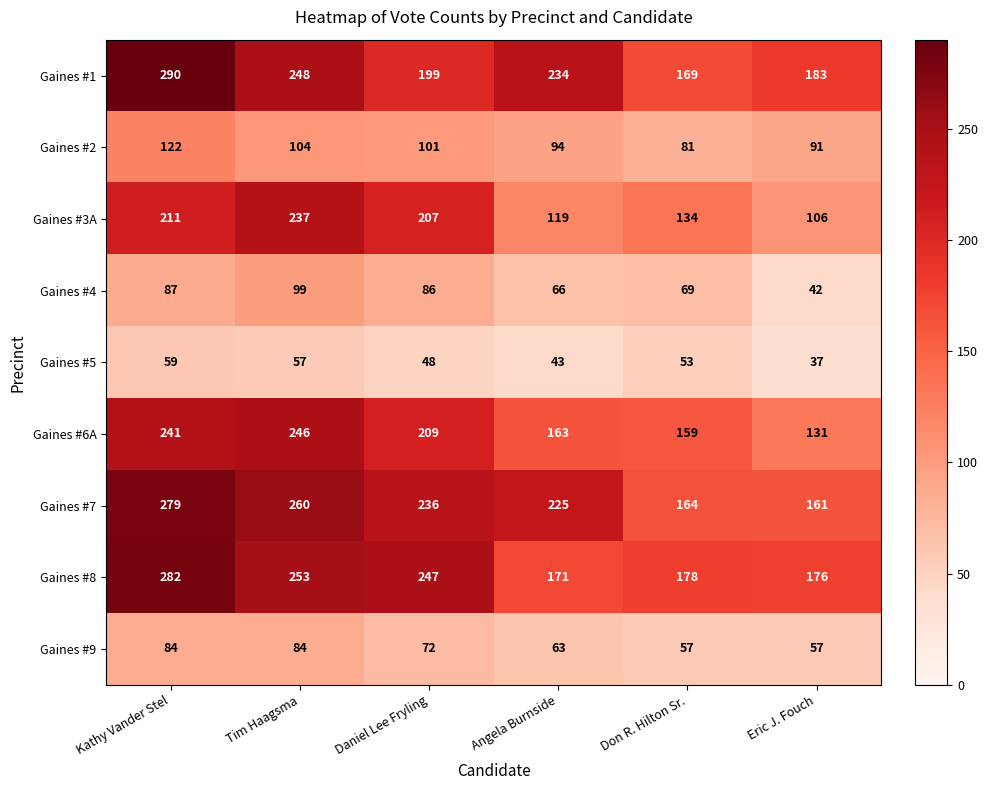

The value of Gaines #6A at Tim Haagsma is 246. True or false?

True